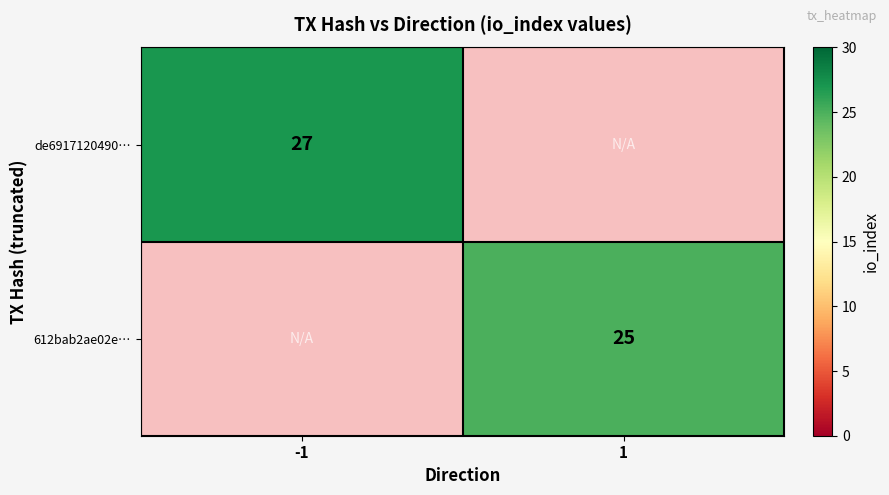

The value of de6917120490… at -1 is 27. True or false?

True